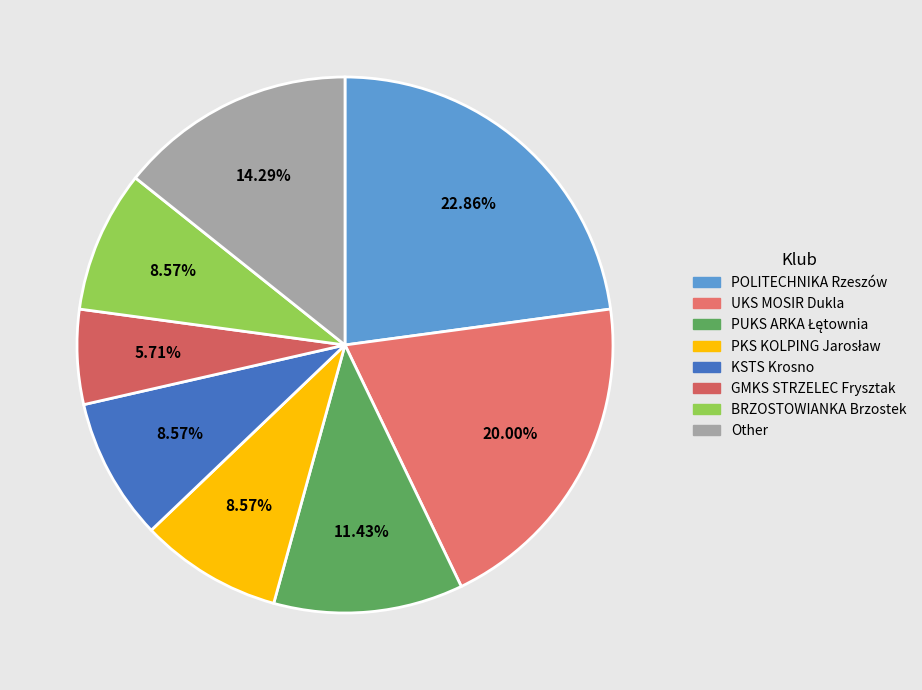

Rank the categories by value from lowest to highest.

GMKS STRZELEC Frysztak, PKS KOLPING Jarosław, KSTS Krosno, BRZOSTOWIANKA Brzostek, PUKS ARKA Łętownia, Other, UKS MOSIR Dukla, POLITECHNIKA Rzeszów